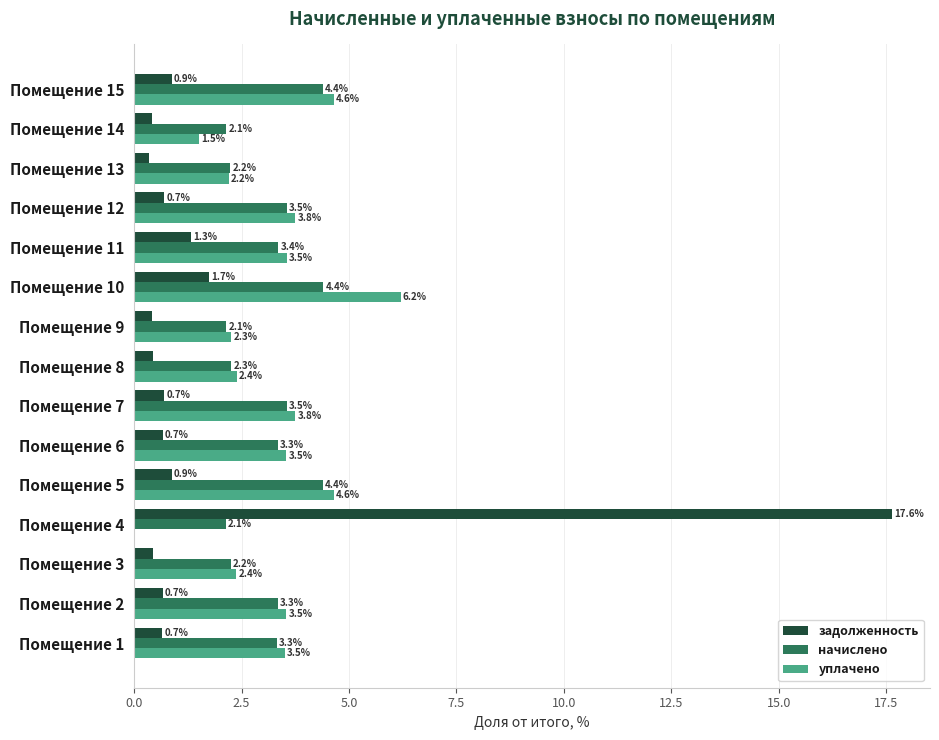

Read the начислено value at Помещение 5.

4.4